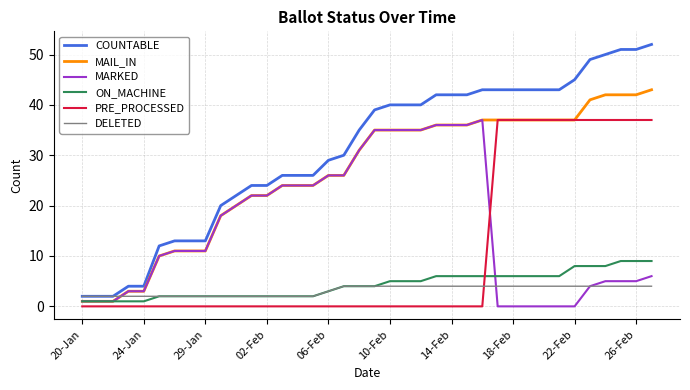

How many lines are shown in the chart?

6